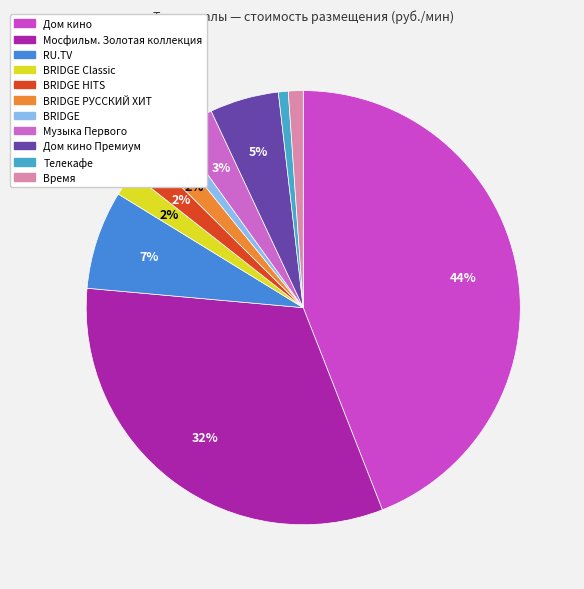

Rank the categories by value from highest to lowest.

Дом кино, Мосфильм. Золотая коллекция, RU.TV, Дом кино Премиум, Музыка Первого, BRIDGE Classic, BRIDGE HITS, BRIDGE РУССКИЙ ХИТ, Время, BRIDGE, Телекафе